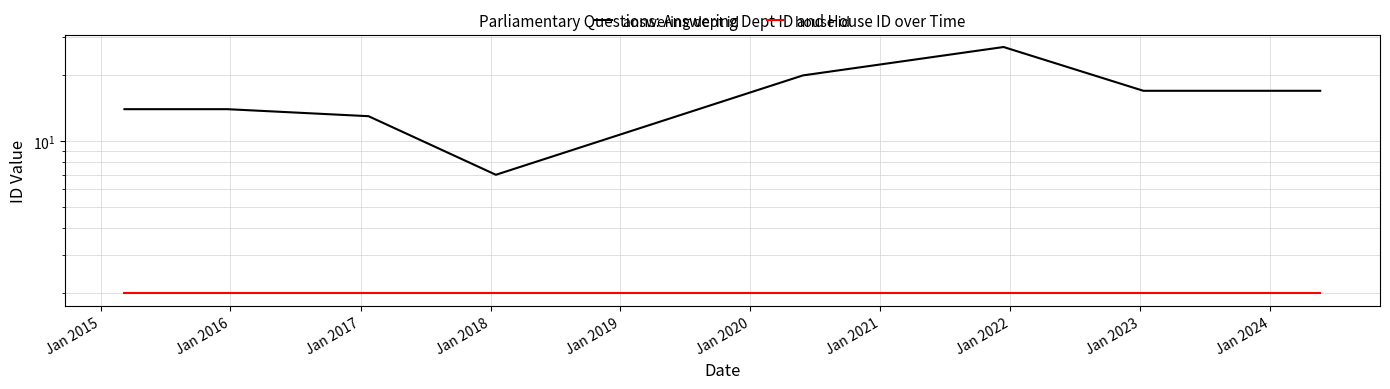

Is it true that house id equals 0 at Jan 2020?

False